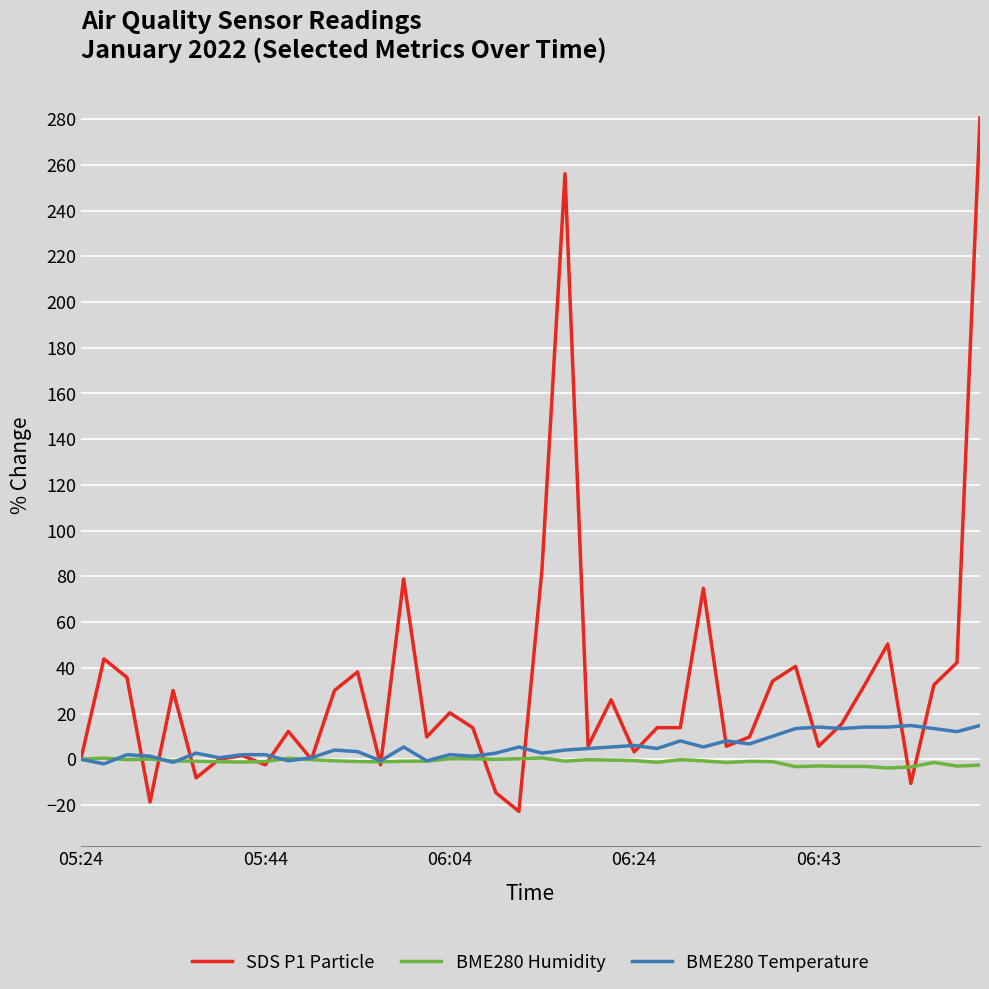

List the series in order of their peak value, lowest first.

BME280 Humidity, BME280 Temperature, SDS P1 Particle